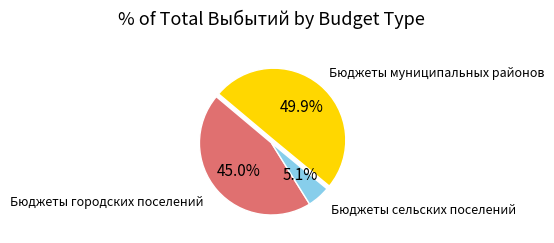

How many slices are in this pie chart?

3